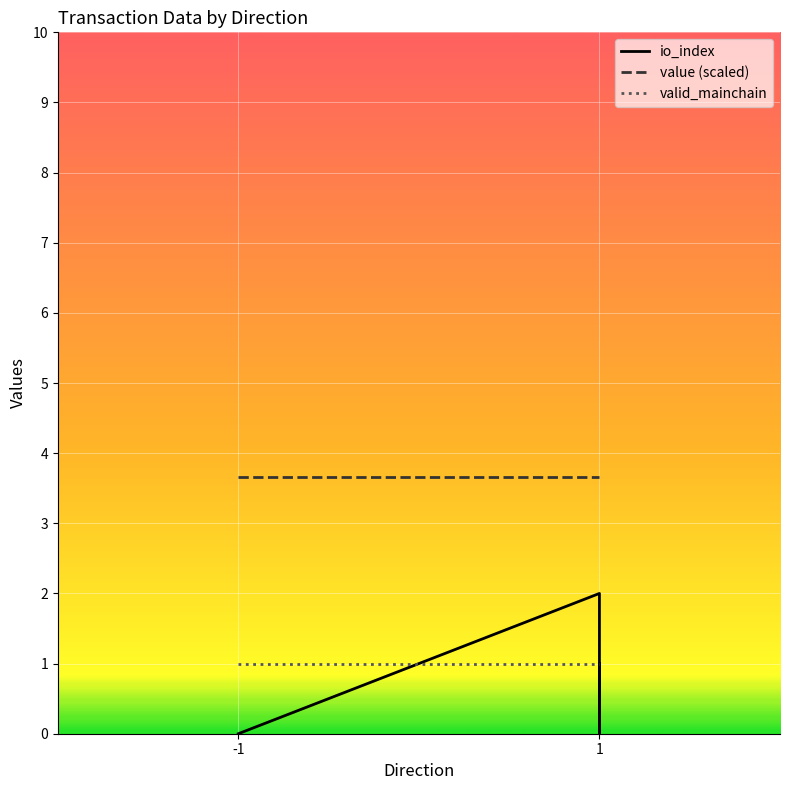

At 1, list the series in order from smallest to largest.

valid_mainchain, io_index, value (scaled)